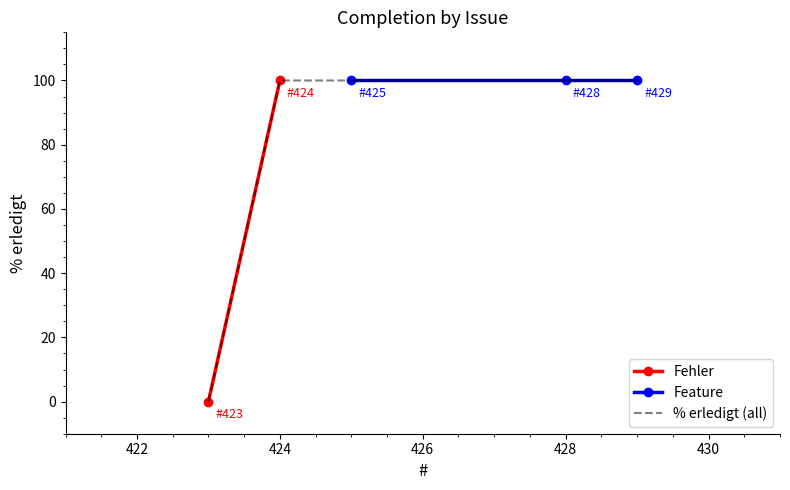

Which has a higher value, 428 or 429?

428